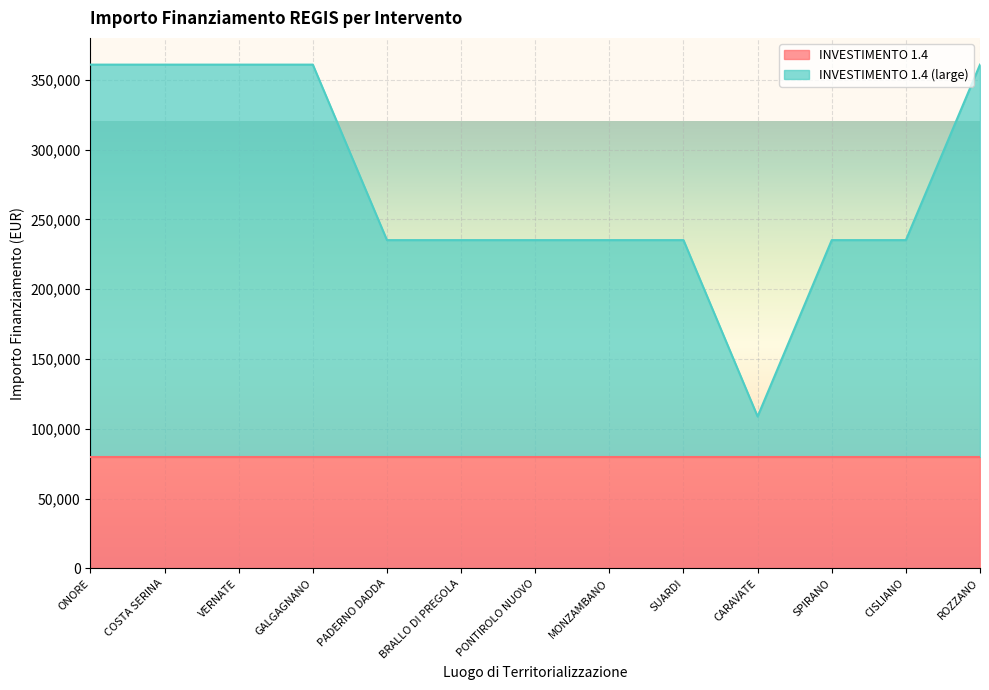

What is the maximum value for INVESTIMENTO 1.4?

79922